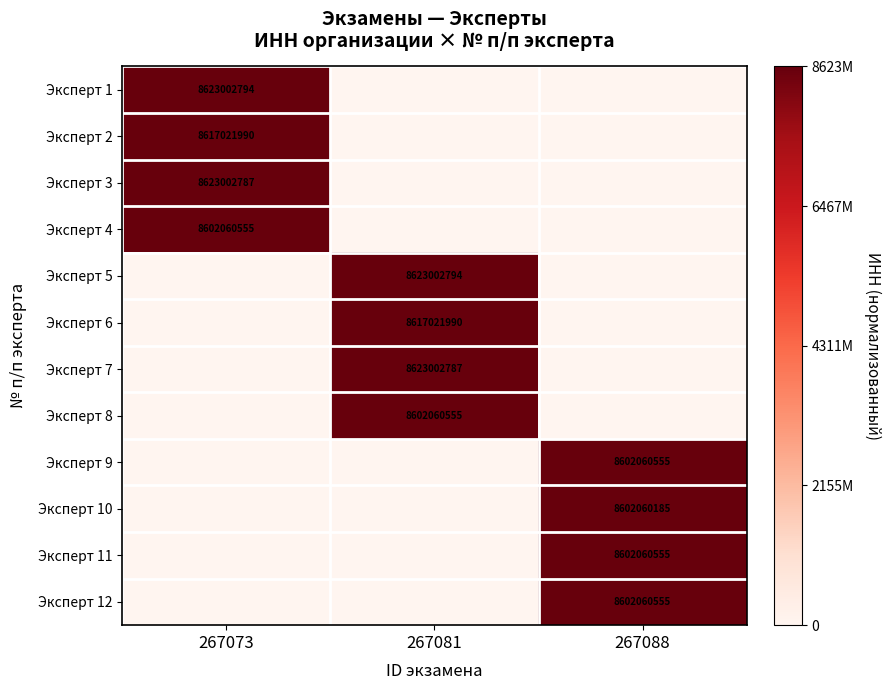

Which category has the lowest value across all series?

267081